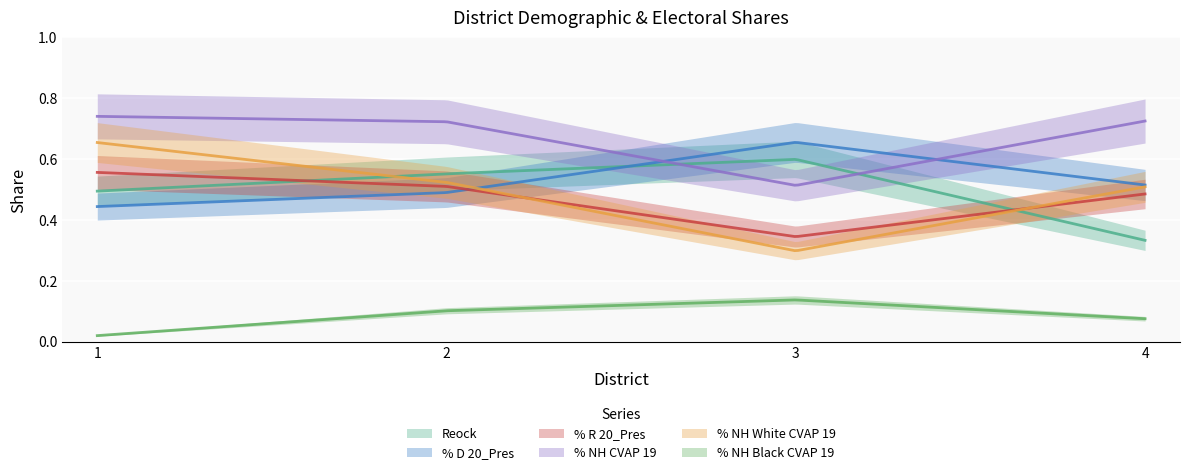

What is the difference between the maximum and second lowest values in the % R 20_Pres series?

0.1